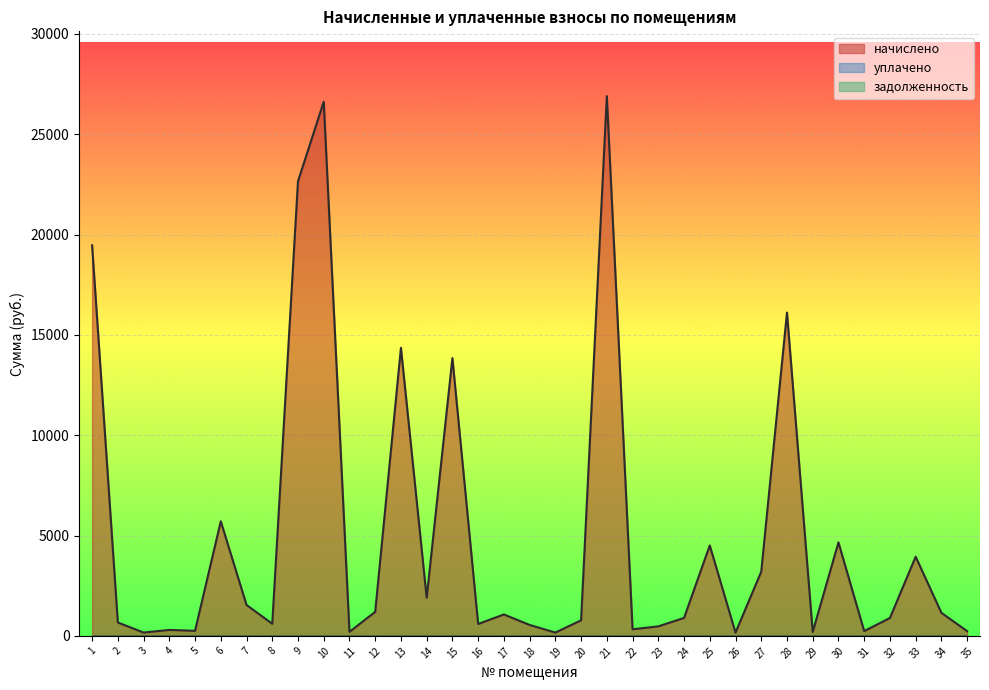

Which series has the largest range (max minus min)?

начислено